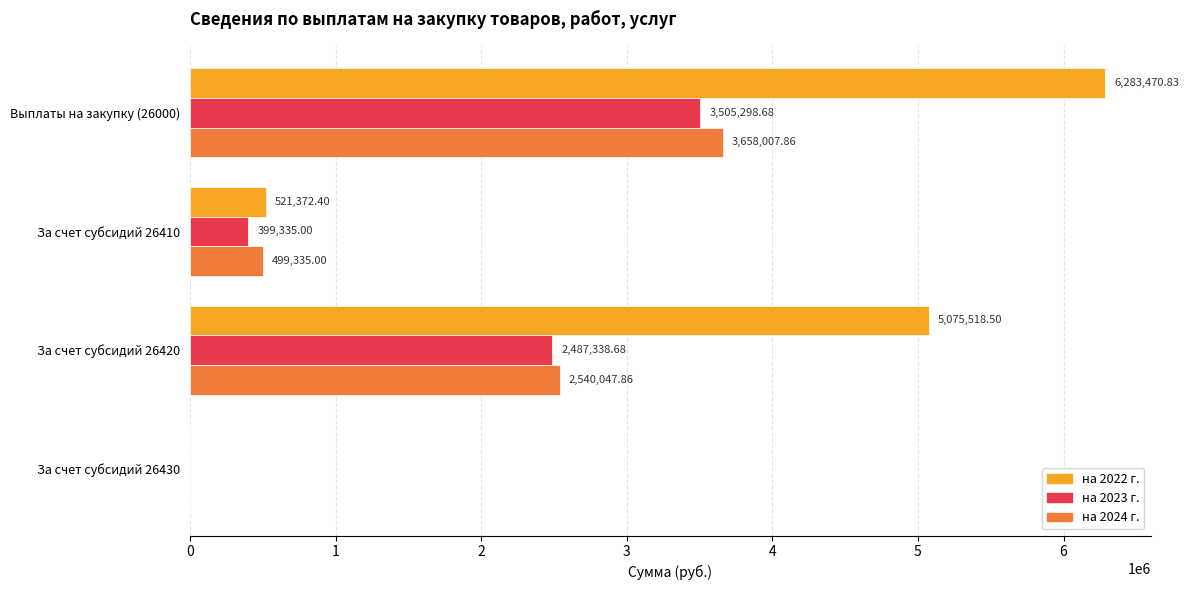

What is the sum of the на 2023 г. values at За счет субсидий 26430 and За счет субсидий 26420?

2487338.7